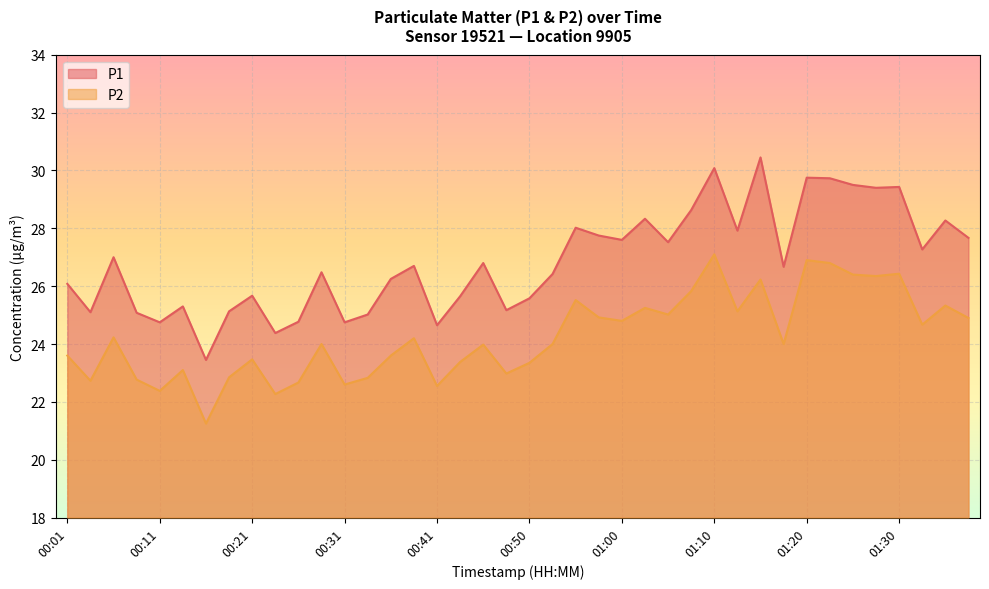

At which category does P1 reach its first local valley?

00:04